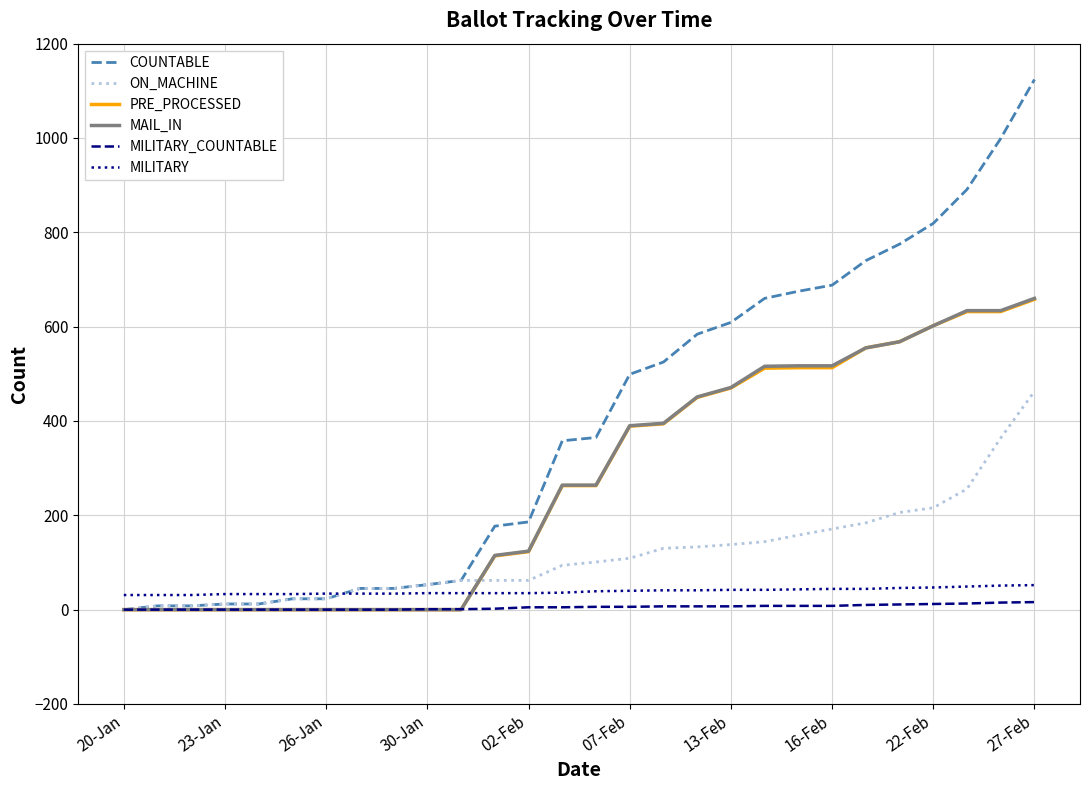

Which series has the widest spread of values?

COUNTABLE